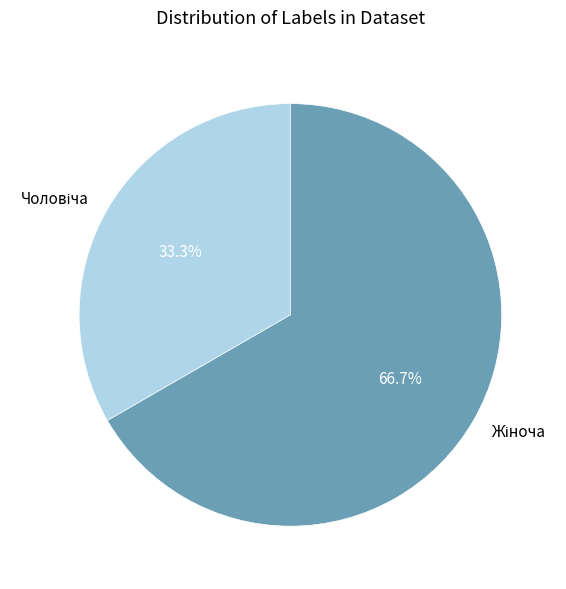

Does any single category account for the majority?

Yes